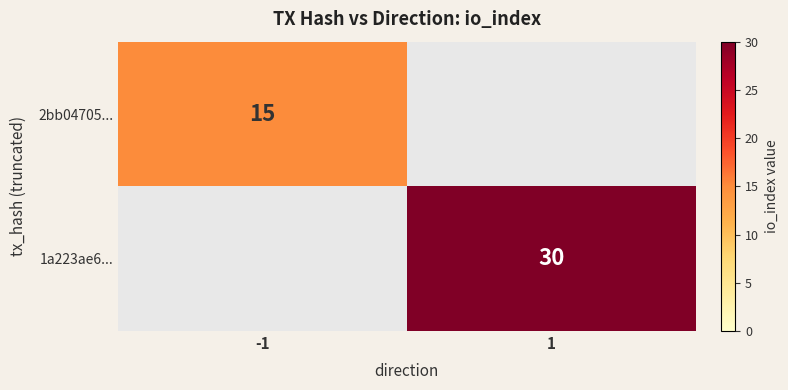

The 2bb04705... series shows 15 at -1. True or false?

True